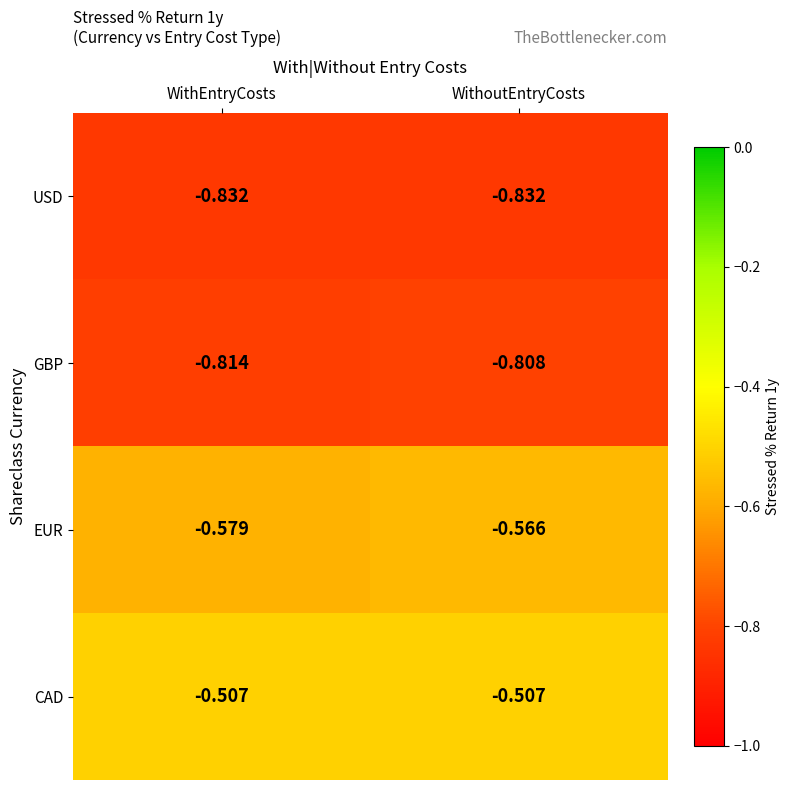

Which series has the largest total across all categories?

CAD